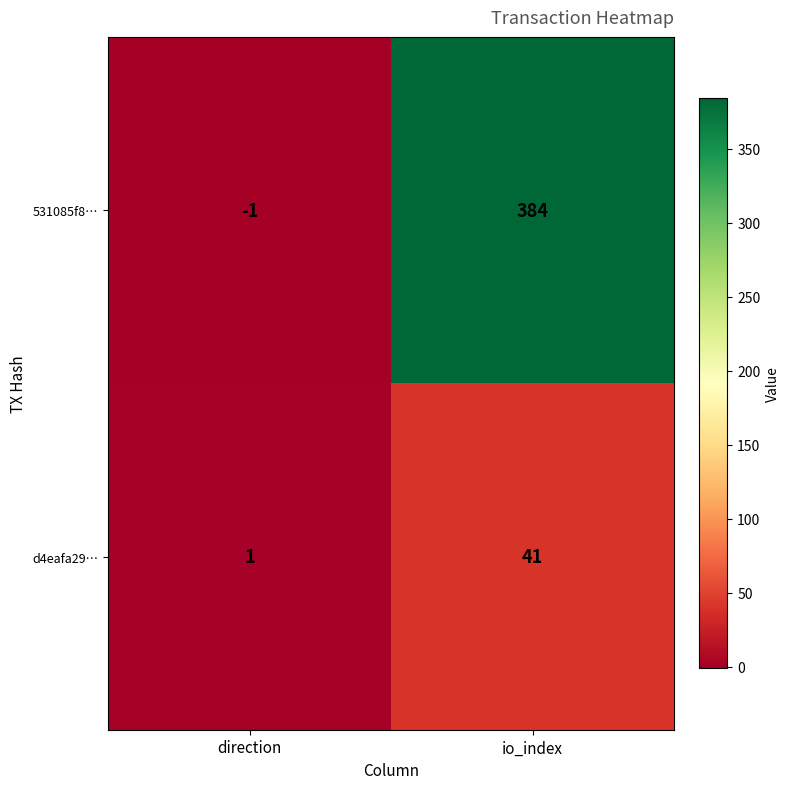

Where is 531085f8… nearest to the value 191?

direction